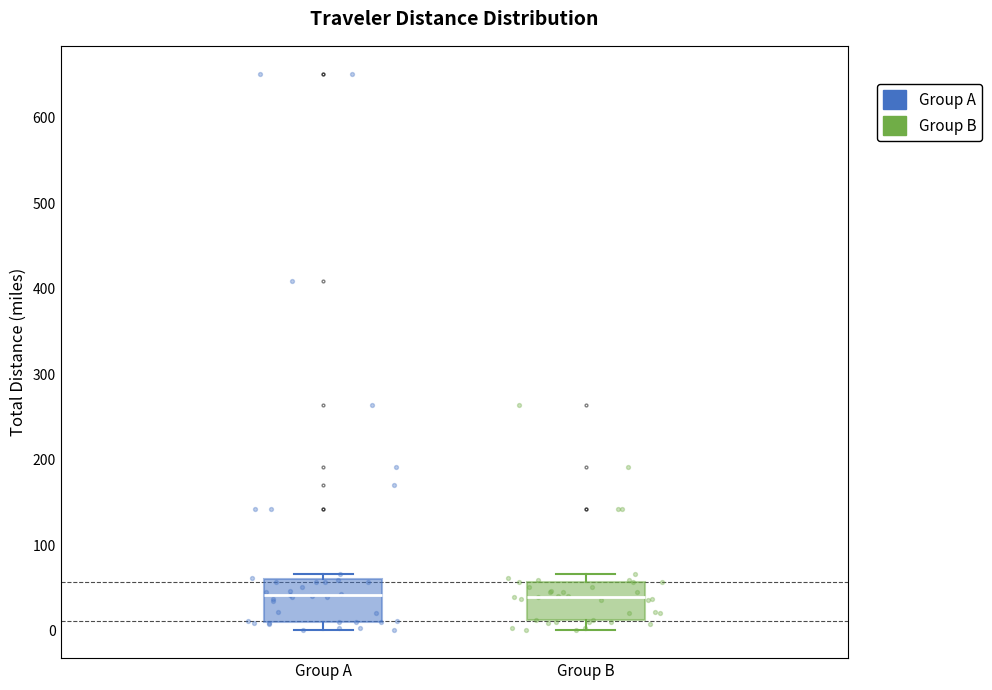

Reading left to right, read every box against the y-axis: the position of its median line, the range the box covers, and the ends of its whiskers. The values are not printed on the chart, so give them approximately, as read against the axis.

Group A: median 40, box 10 to 60, whiskers 0 to 70
Group B: median 40, box 10 to 60, whiskers 0 to 70